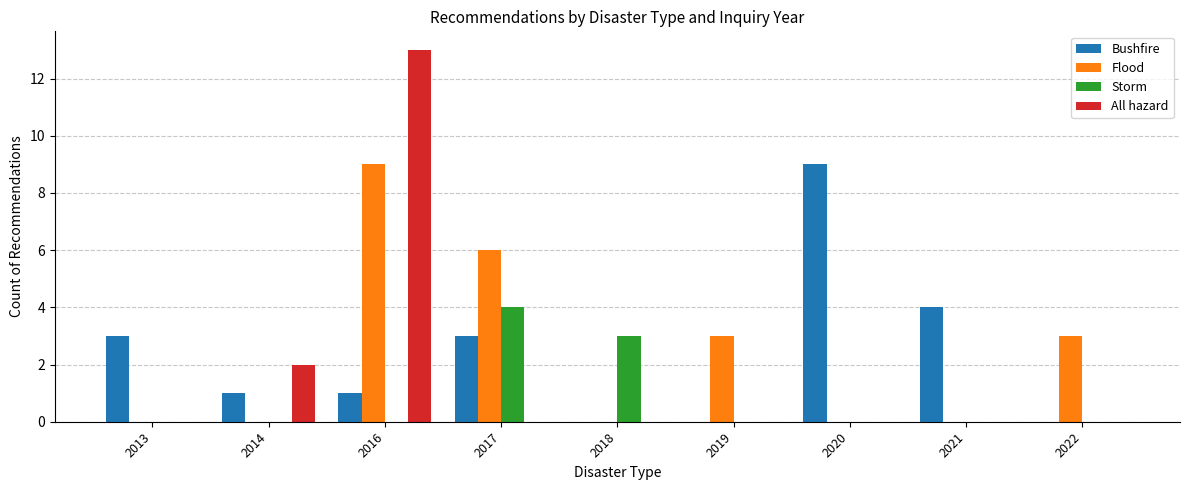

Reading left to right, what are all the values shown in this chart?

Bushfire: 3	1	1	3	0	0	9	4	0
Flood: 0	0	9	6	0	3	0	0	3
Storm: 0	0	0	4	3	0	0	0	0
All hazard: 0	2	13	0	0	0	0	0	0